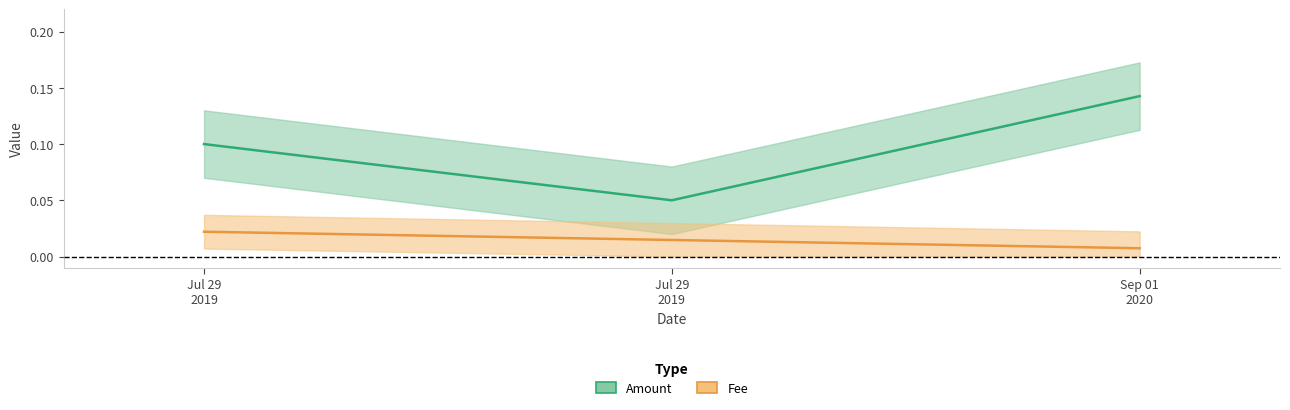

Which series has the largest range (max minus min)?

Amount